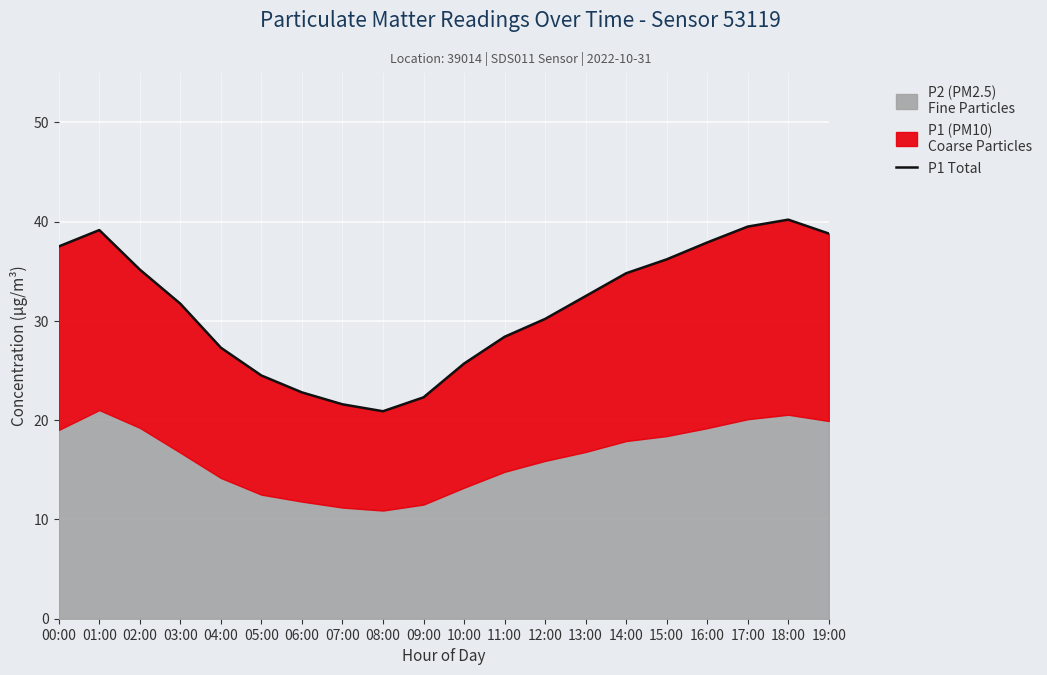

What is the sum of the values at 06:00 and 07:00?

44.4